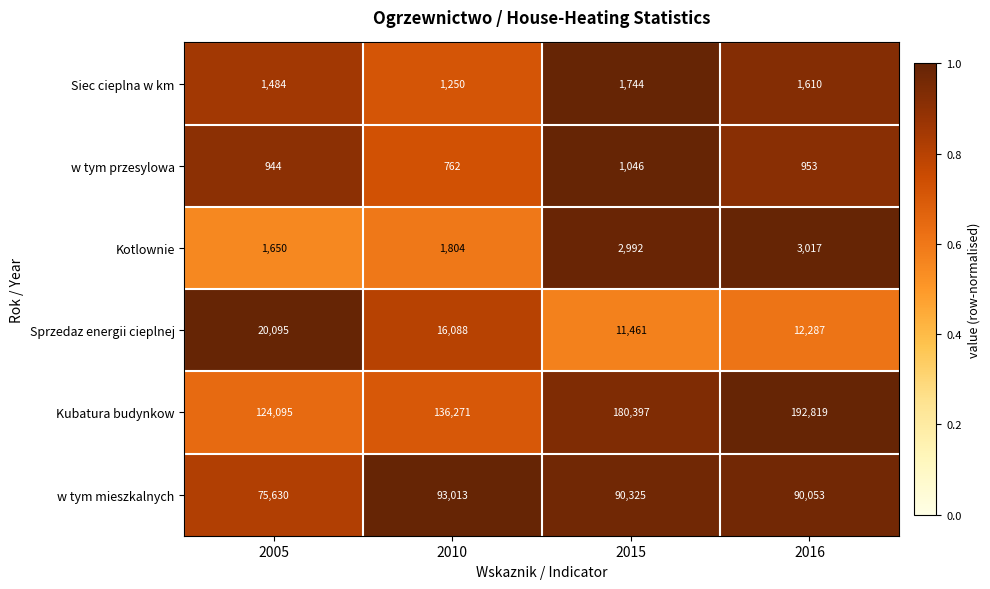

Is the value of w tym mieszkalnych at 2010 greater than the value of w tym przesylowa at 2016?

Yes